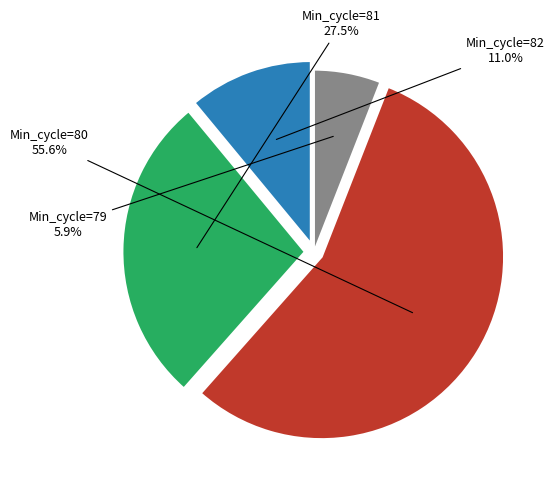

Does Min_cycle=79 account for over 50% of the chart?

No